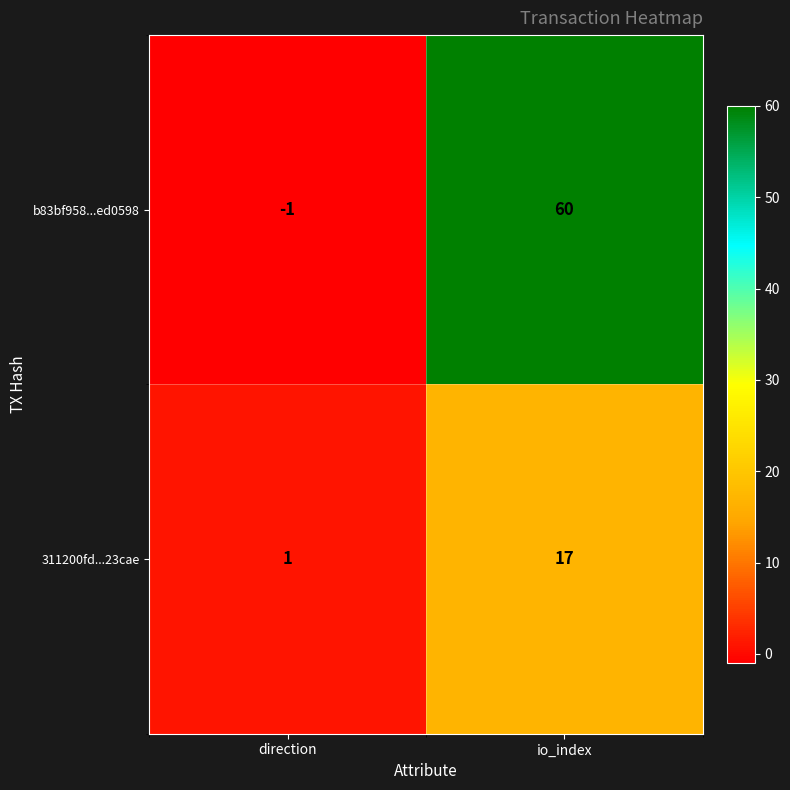

What is the sum of all 311200fd...23cae values?

18